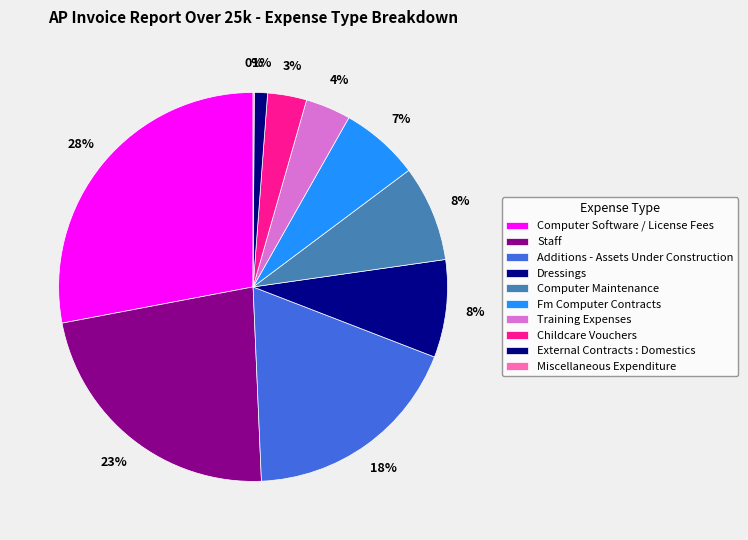

What is the smallest slice in the pie chart?

Miscellaneous Expenditure